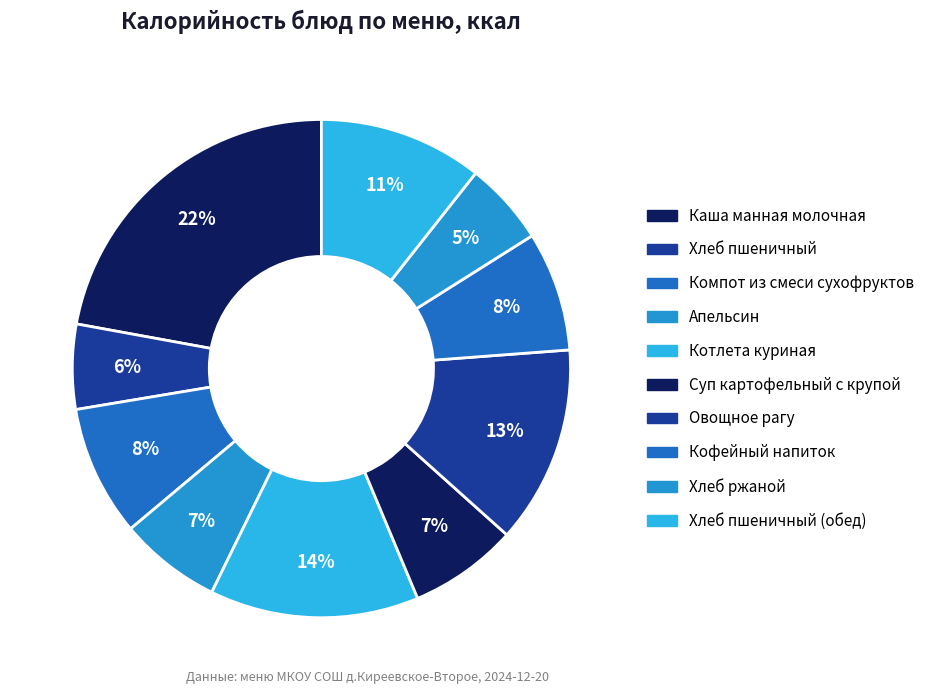

How many slices are in this pie chart?

10